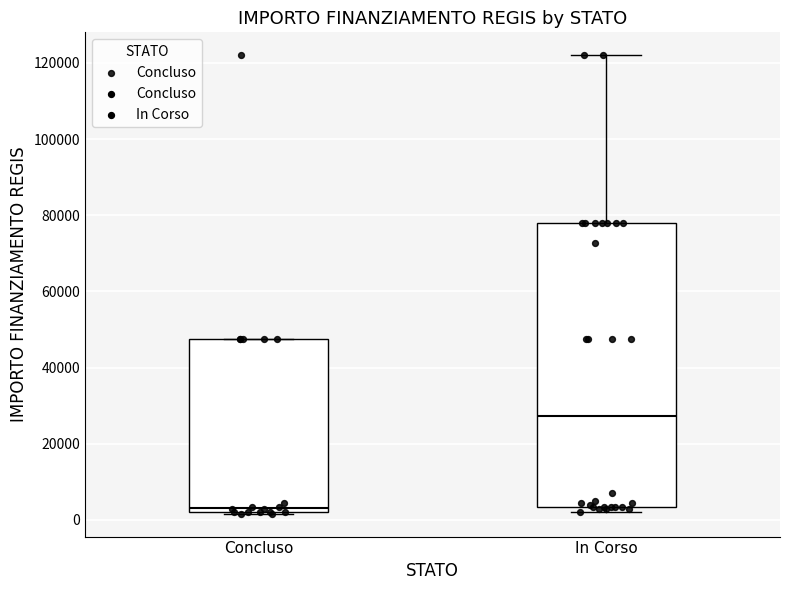

Reading left to right, read every box against the y-axis: the position of its median line, the range the box covers, and the ends of its whiskers. The values are not printed on the chart, so give them approximately, as read against the axis.

Concluso: median 4000, box 2000 to 48000, whiskers 2000 to 48000
In Corso: median 28000, box 4000 to 78000, whiskers 2000 to 122000